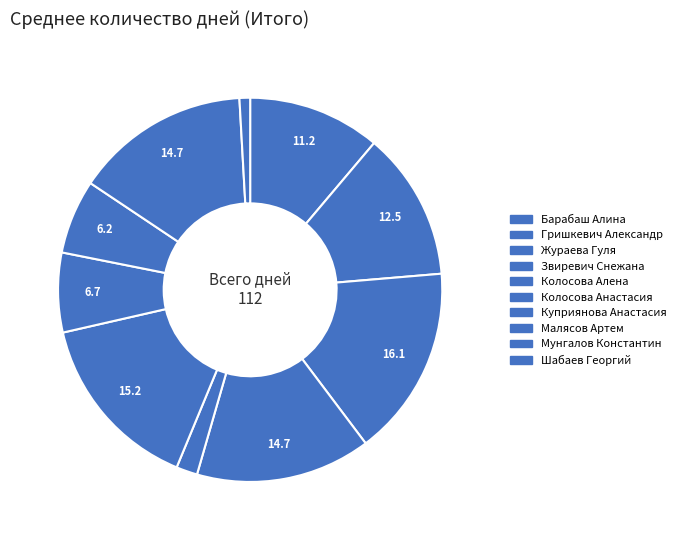

Approximately how many times larger is the value at Колосова Алена compared to Шабаев Георгий?

2.0